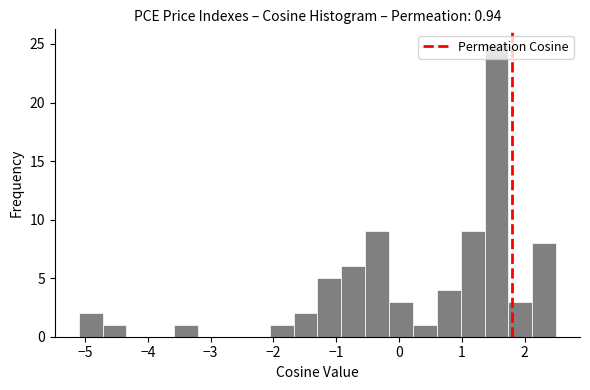

Read against the x-axis, roughly where is the centre of the tallest bar?

1.6